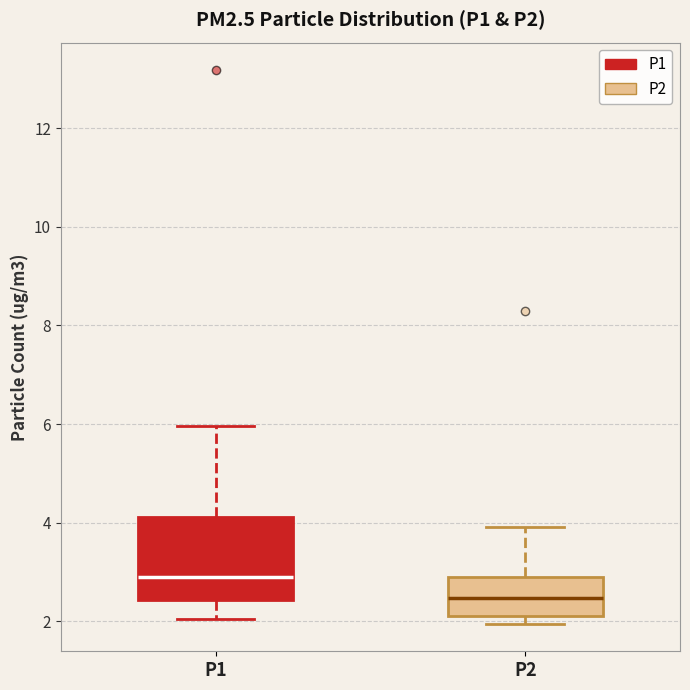

Reading left to right, read every box against the y-axis: the position of its median line, the range the box covers, and the ends of its whiskers. The values are not printed on the chart, so give them approximately, as read against the axis.

P1: median 3.0, box 2.4 to 4.2, whiskers 2.0 to 6.0
P2: median 2.4, box 2.2 to 3.0, whiskers 2.0 to 4.0